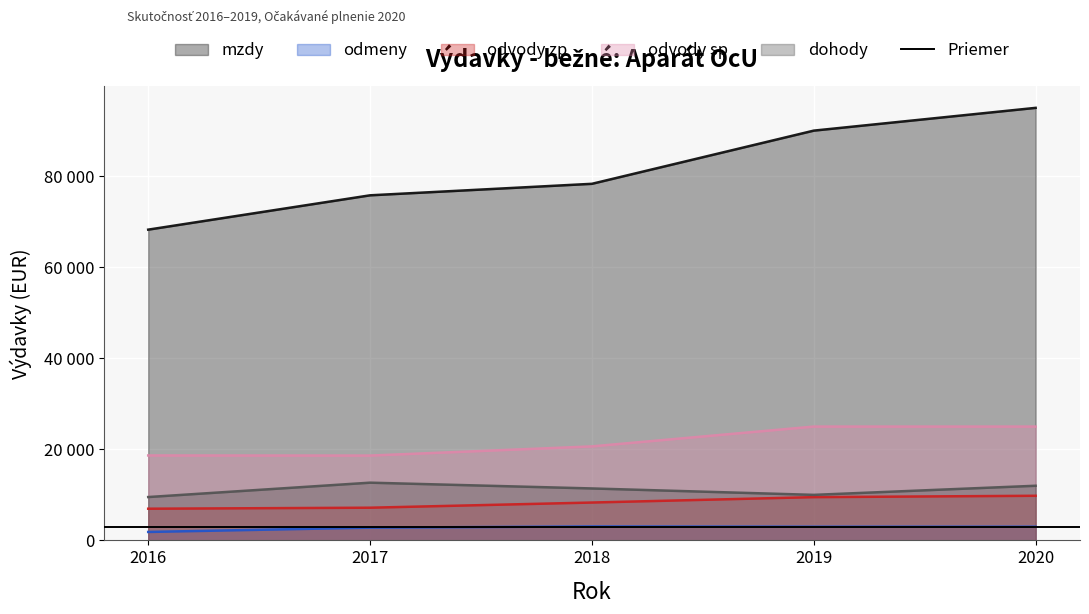

At which label is odvody_zp closest to 8378?

2018